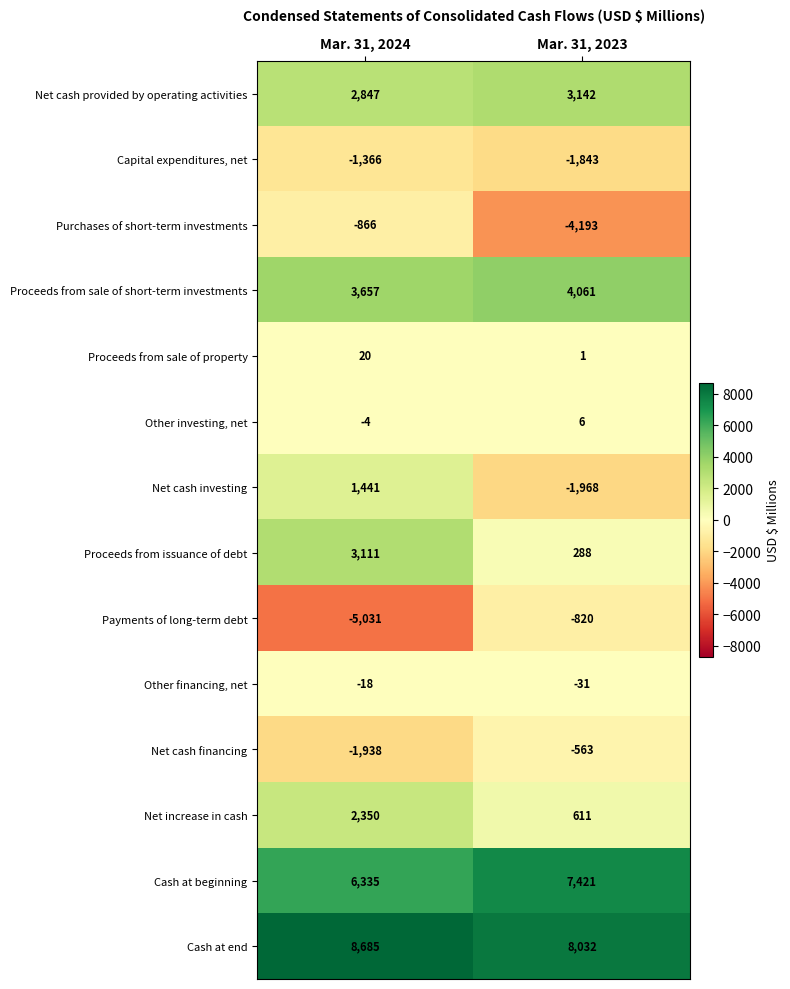

What is the spread (max minus min) of values at Mar. 31, 2024?

13716